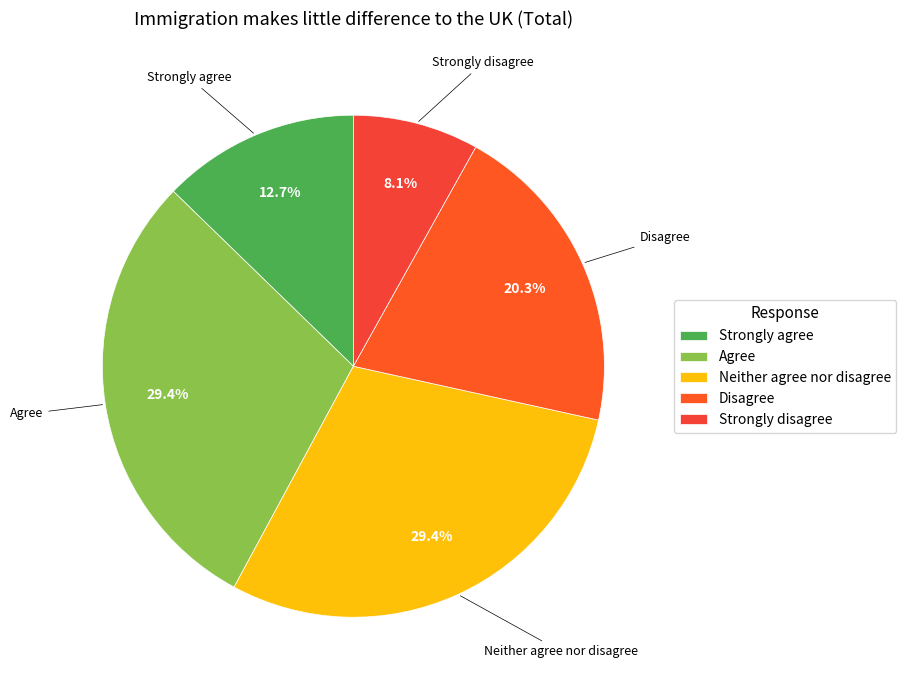

True or false: Disagree accounts for 20% of the total.

True